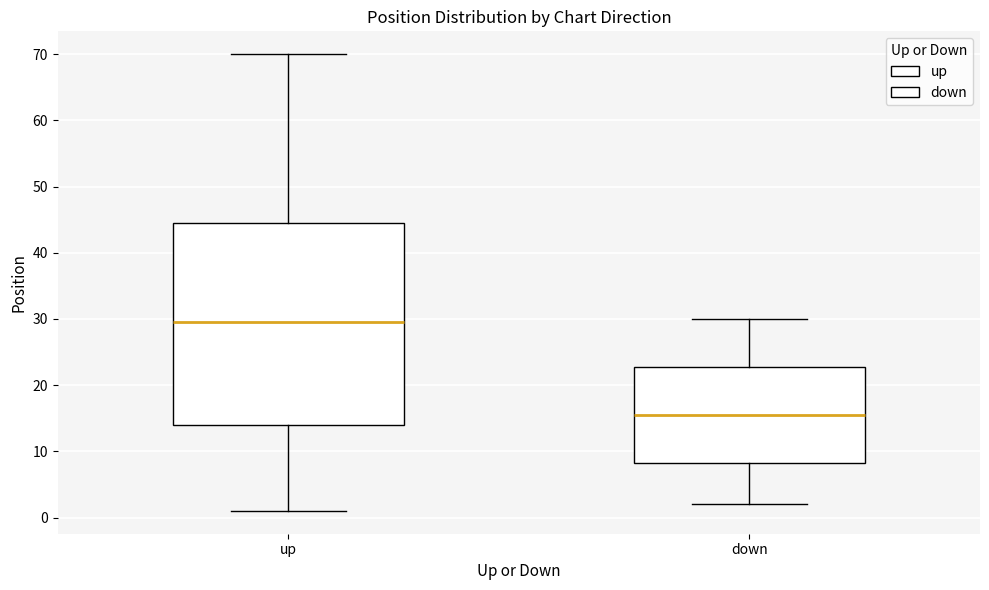

Reading left to right, read every box against the y-axis: the position of its median line, the range the box covers, and the ends of its whiskers. The values are not printed on the chart, so give them approximately, as read against the axis.

up: median 30, box 14 to 45, whiskers 1 to 70
down: median 16, box 8 to 23, whiskers 2 to 30